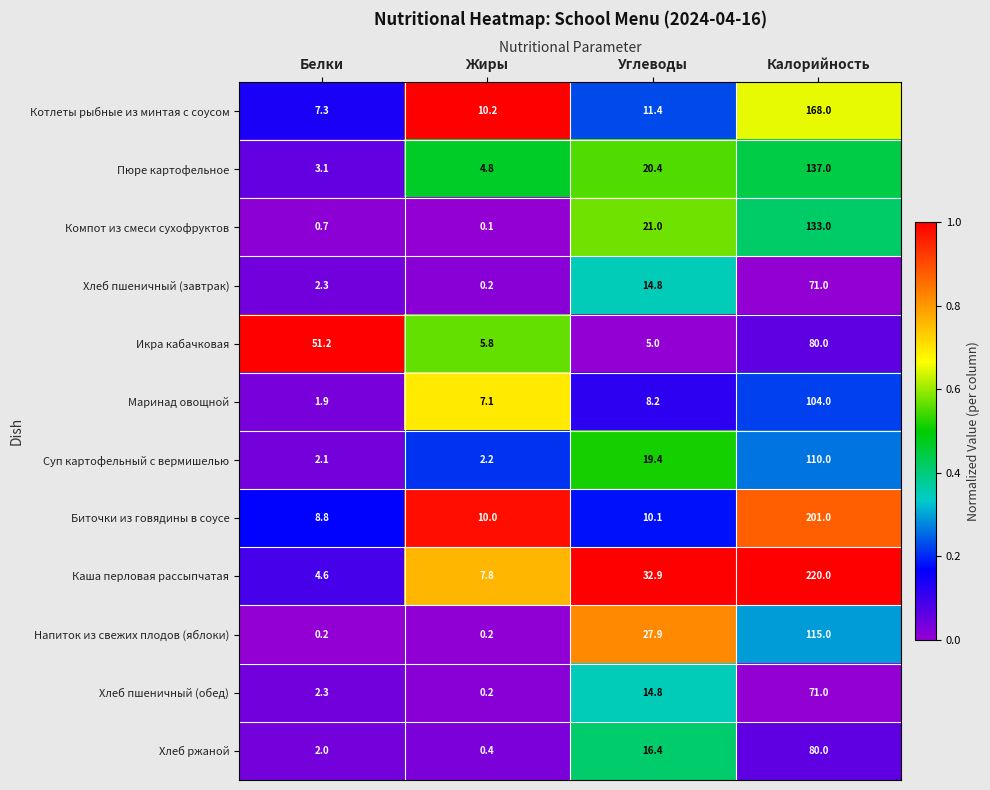

What value does the Суп картофельный с вермишелью series have at Жиры?

2.2